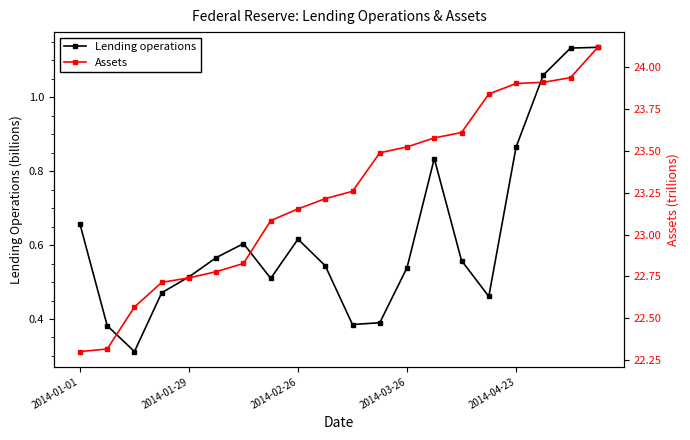

True or false: Lending operations has more than 2 points higher than both neighbors.

True